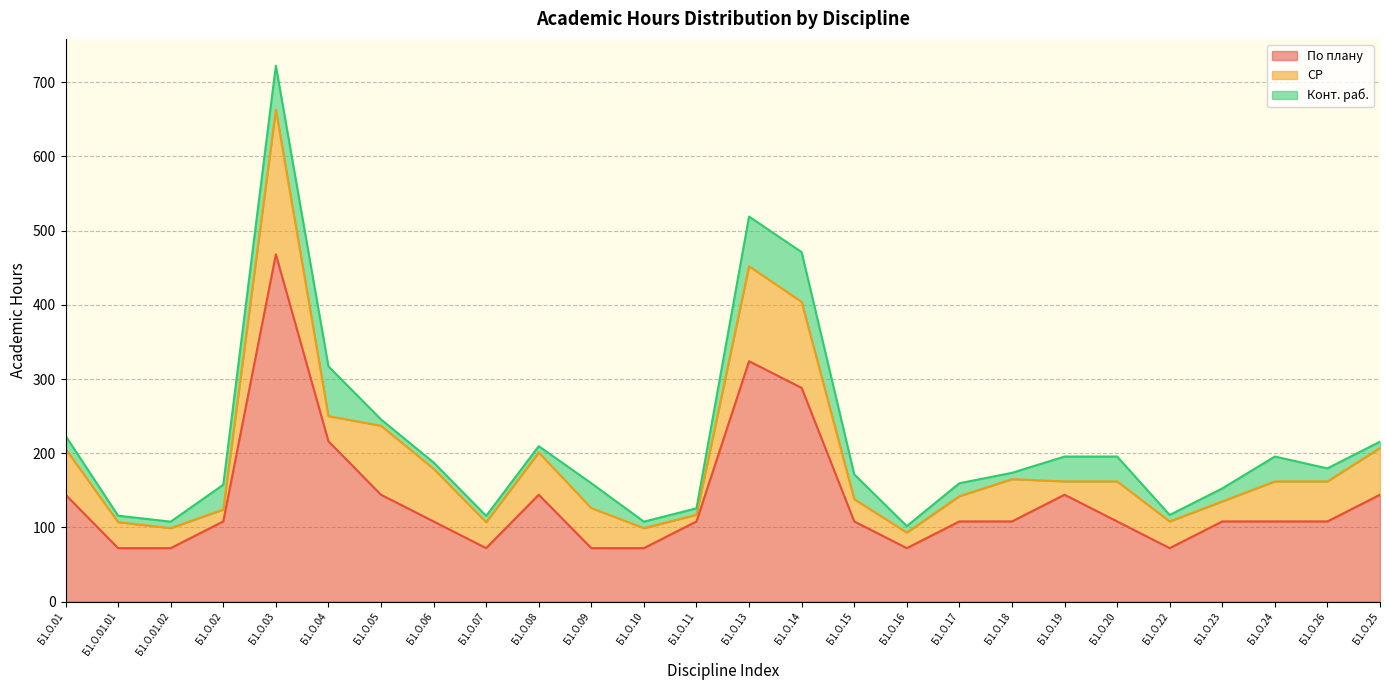

Does the chart display data point markers on the line(s)?

No